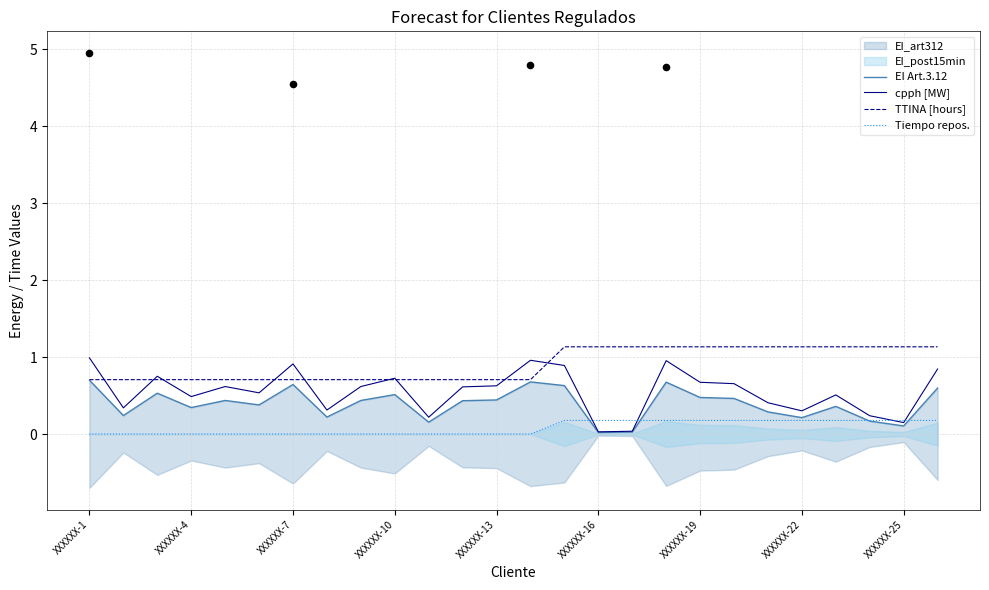

Is the value of TTINA [hours] at XXXXXX-7 greater than the value of Tiempo repos. at XXXXXX-10?

Yes